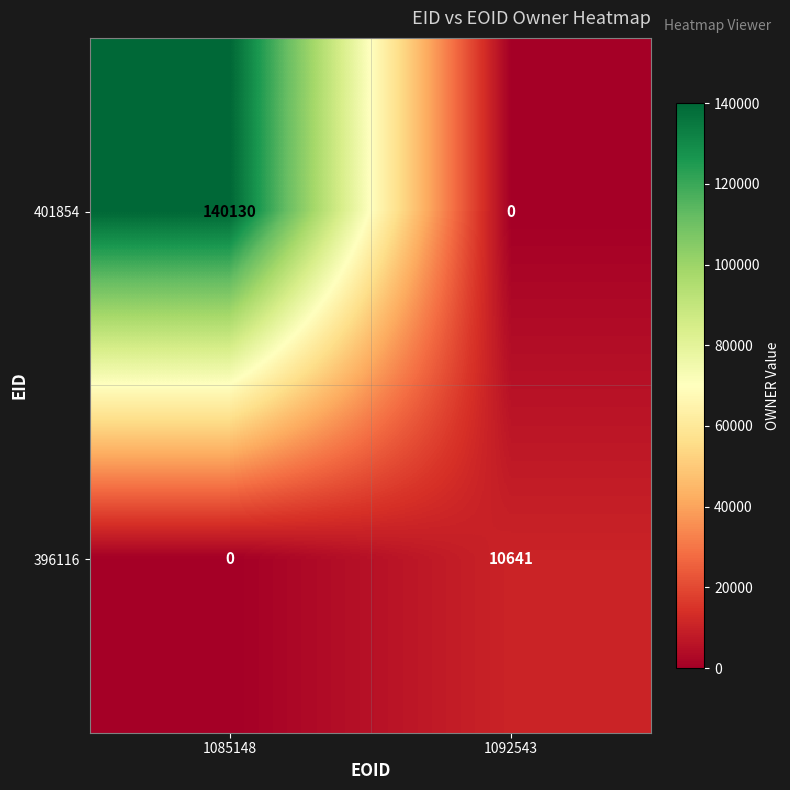

What is the difference between the maximum and minimum values in the 401854 series?

140130